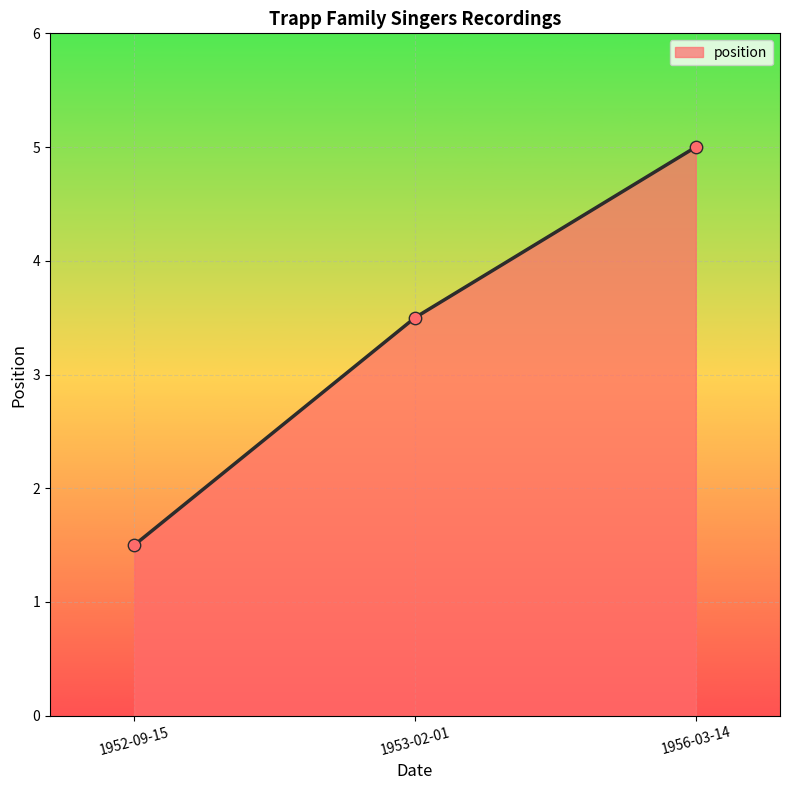

Approximately how many times larger is the value at 1953-02-01 compared to 1952-09-15?

2.3